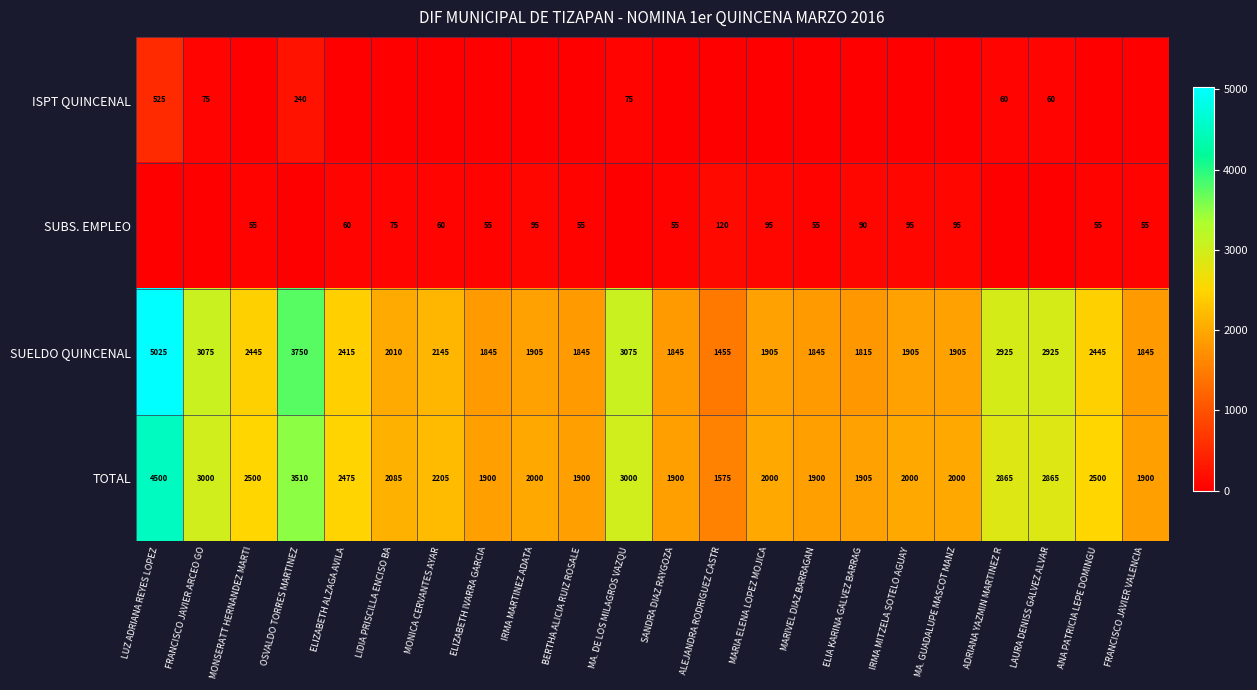

What is the total value across all series at MARIVEL DIAZ BARRAGAN?

3800.0